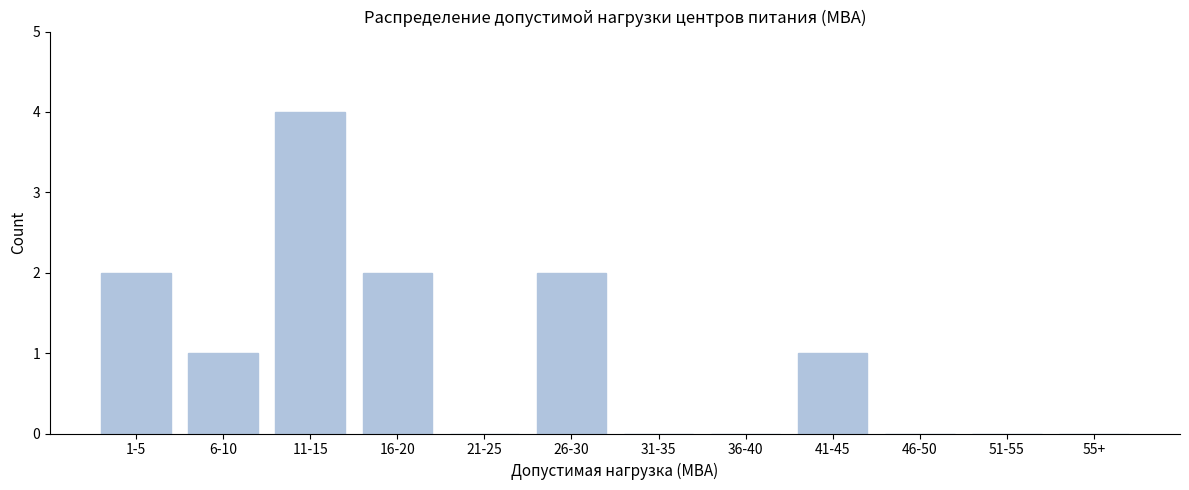

Reading right to left, list all the values displayed in this chart.

55+=0	51-55=0	46-50=0	41-45=1	36-40=0	31-35=0	26-30=2	21-25=0	16-20=2	11-15=4	6-10=1	1-5=2